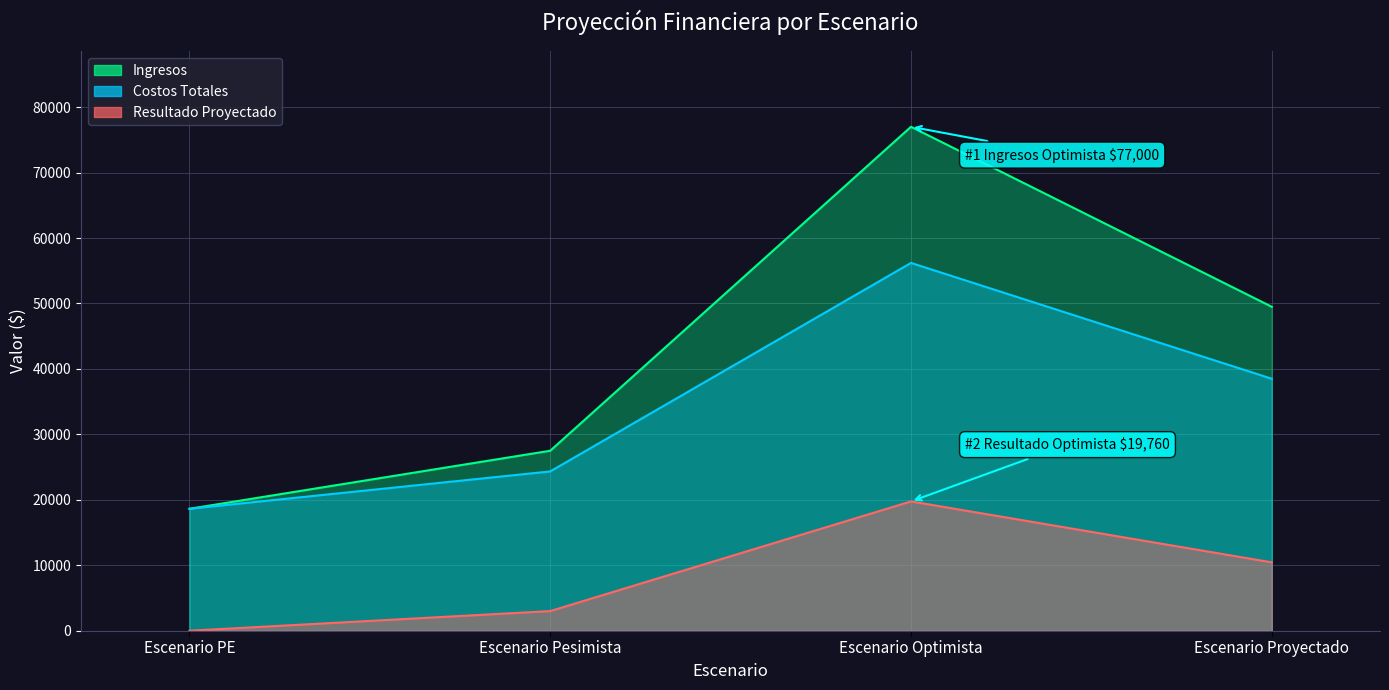

True or false: Ingresos has a value of 77000.0 at Escenario Optimista.

True